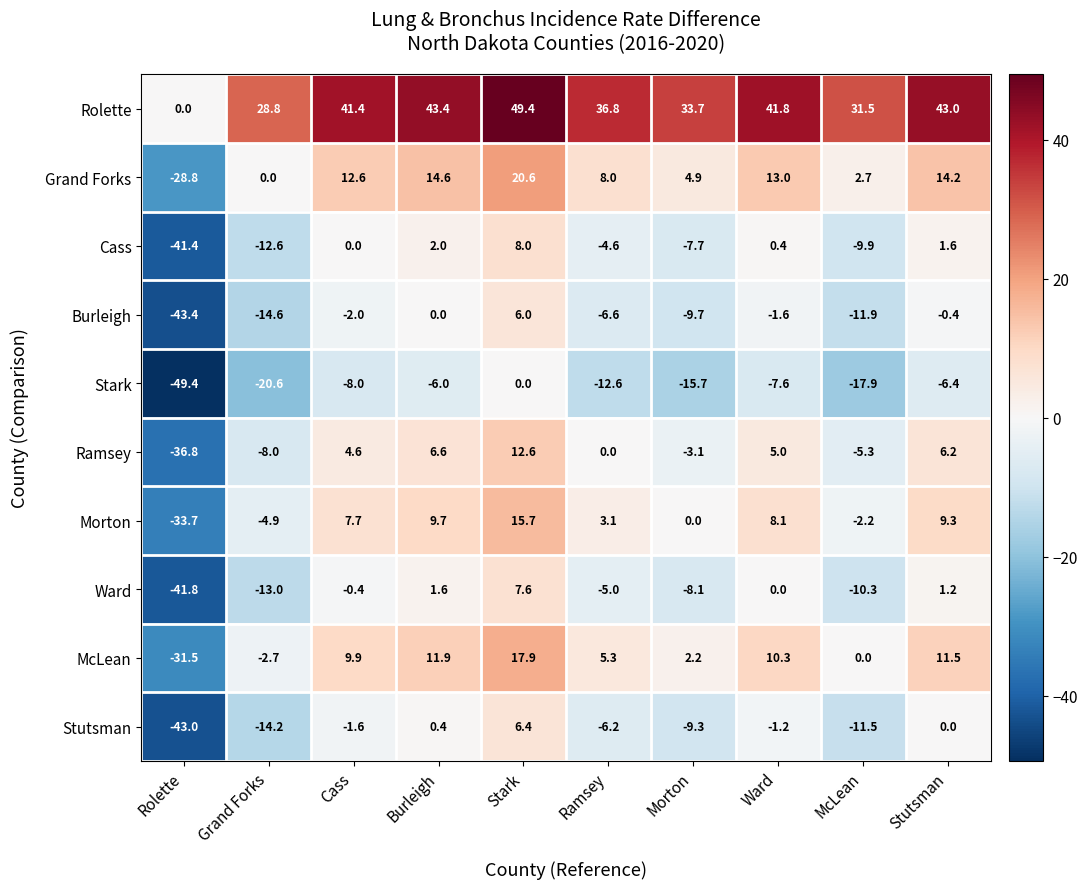

True or false: Stark has a value of -21.4 at Stark.

False